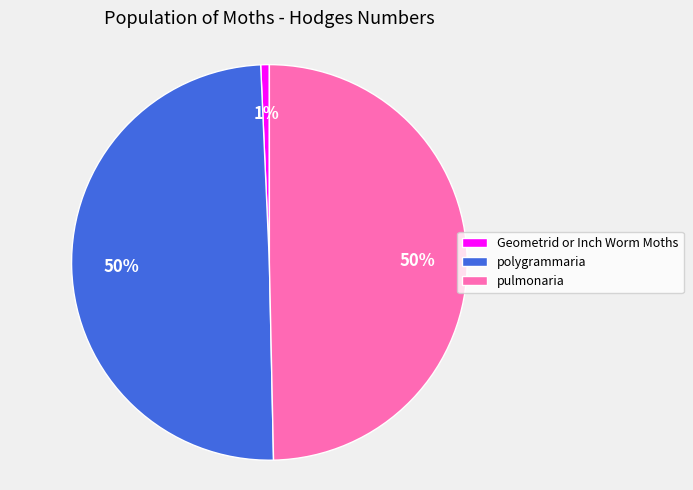

Which category has the smallest portion of the pie?

Geometrid or Inch Worm Moths